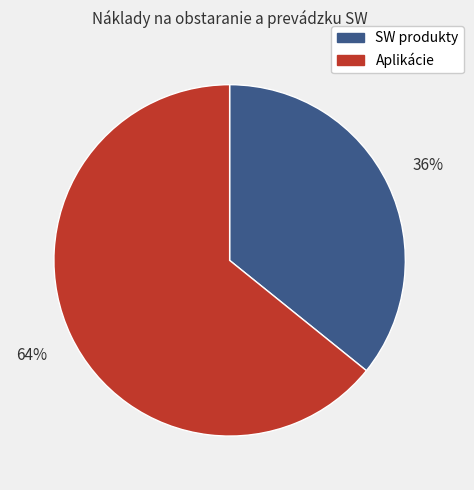

Is there a majority slice in this chart?

Yes